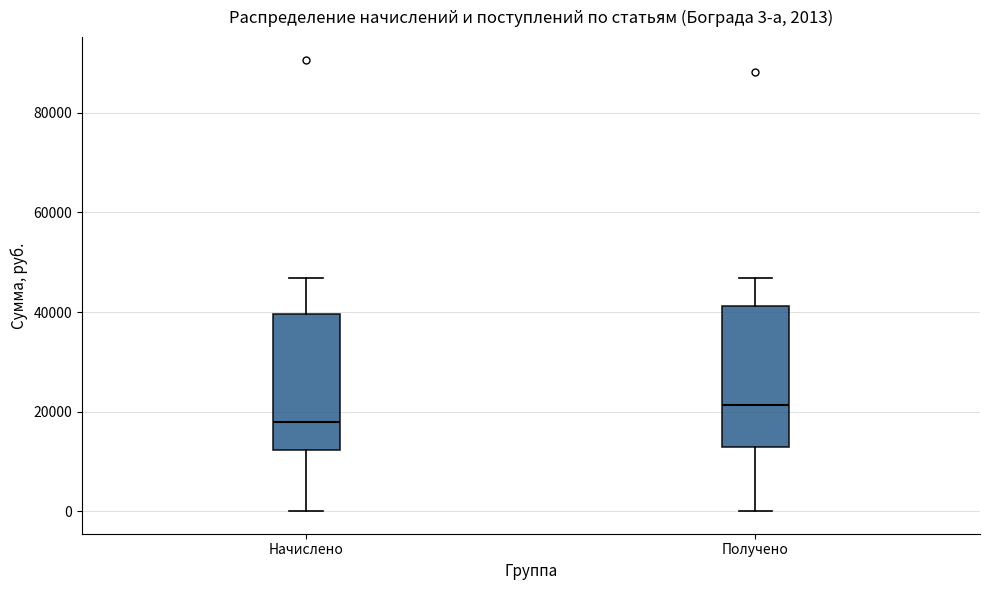

Which box's median line is the lowest?

Начислено